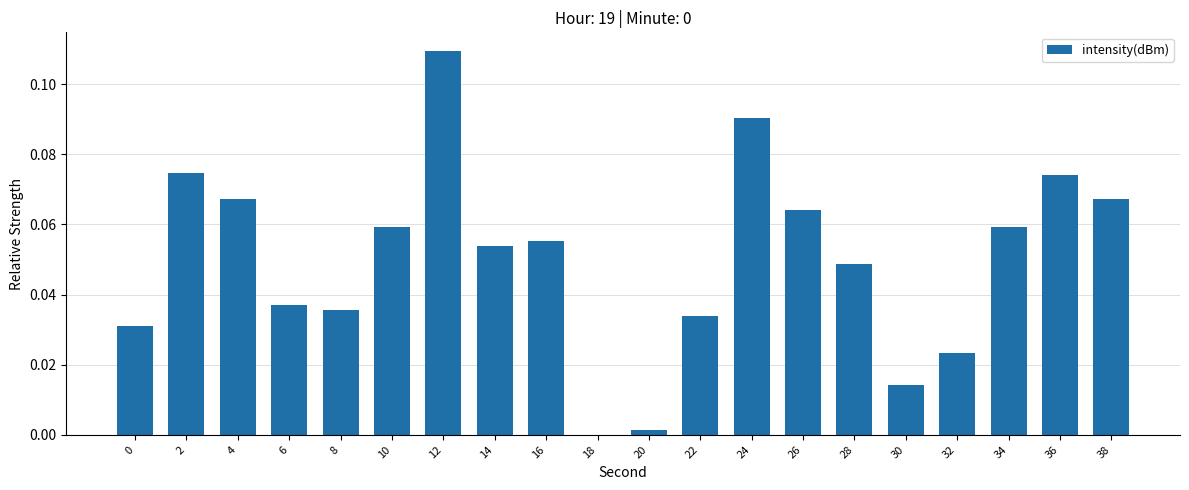

Between 10 and 14, which is larger?

10